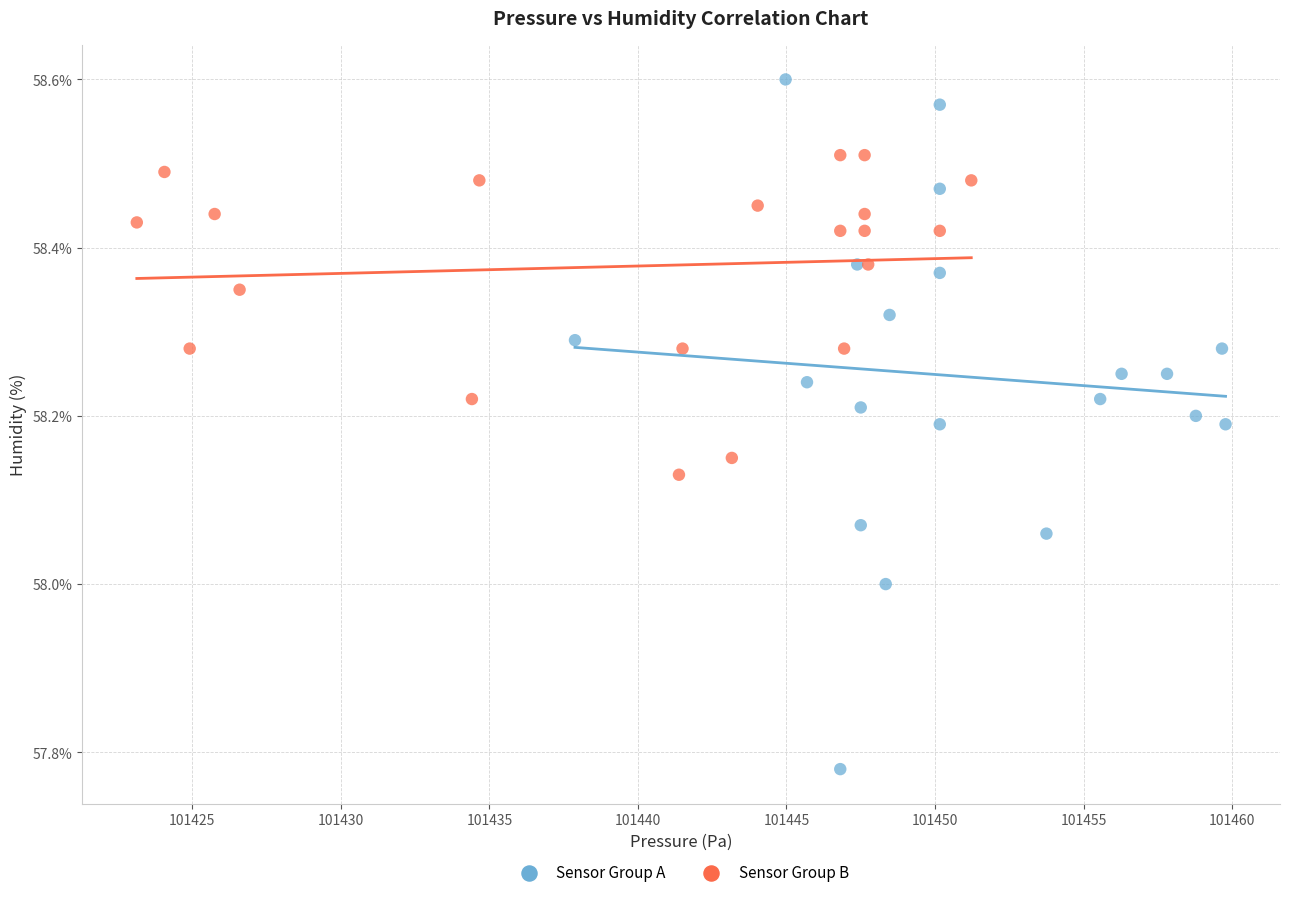

Which series reaches the maximum Y coordinate?

Sensor Group A